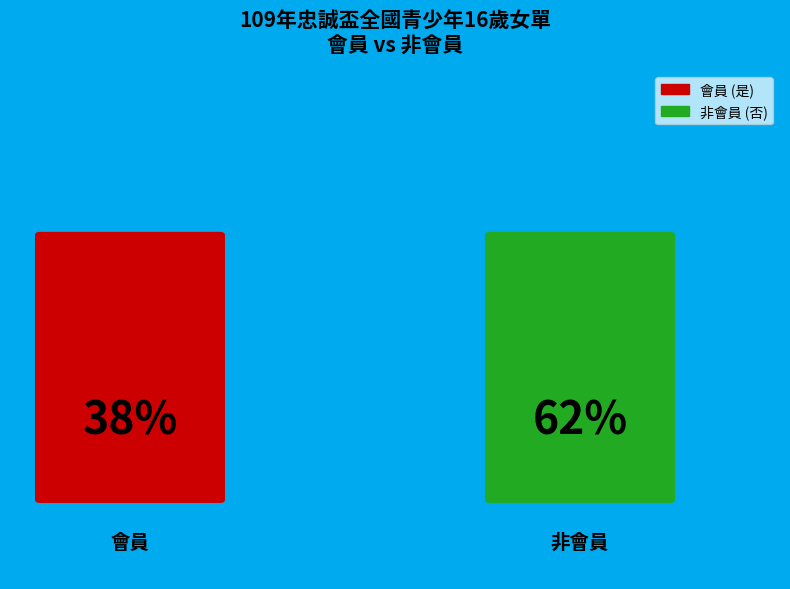

Combined, what portion of the pie is 否 and 是?

100.0%